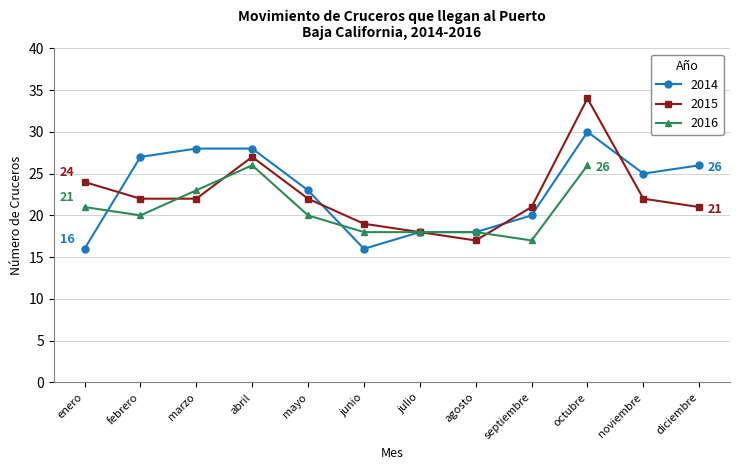

The 2014 series shows 27 at septiembre. True or false?

False